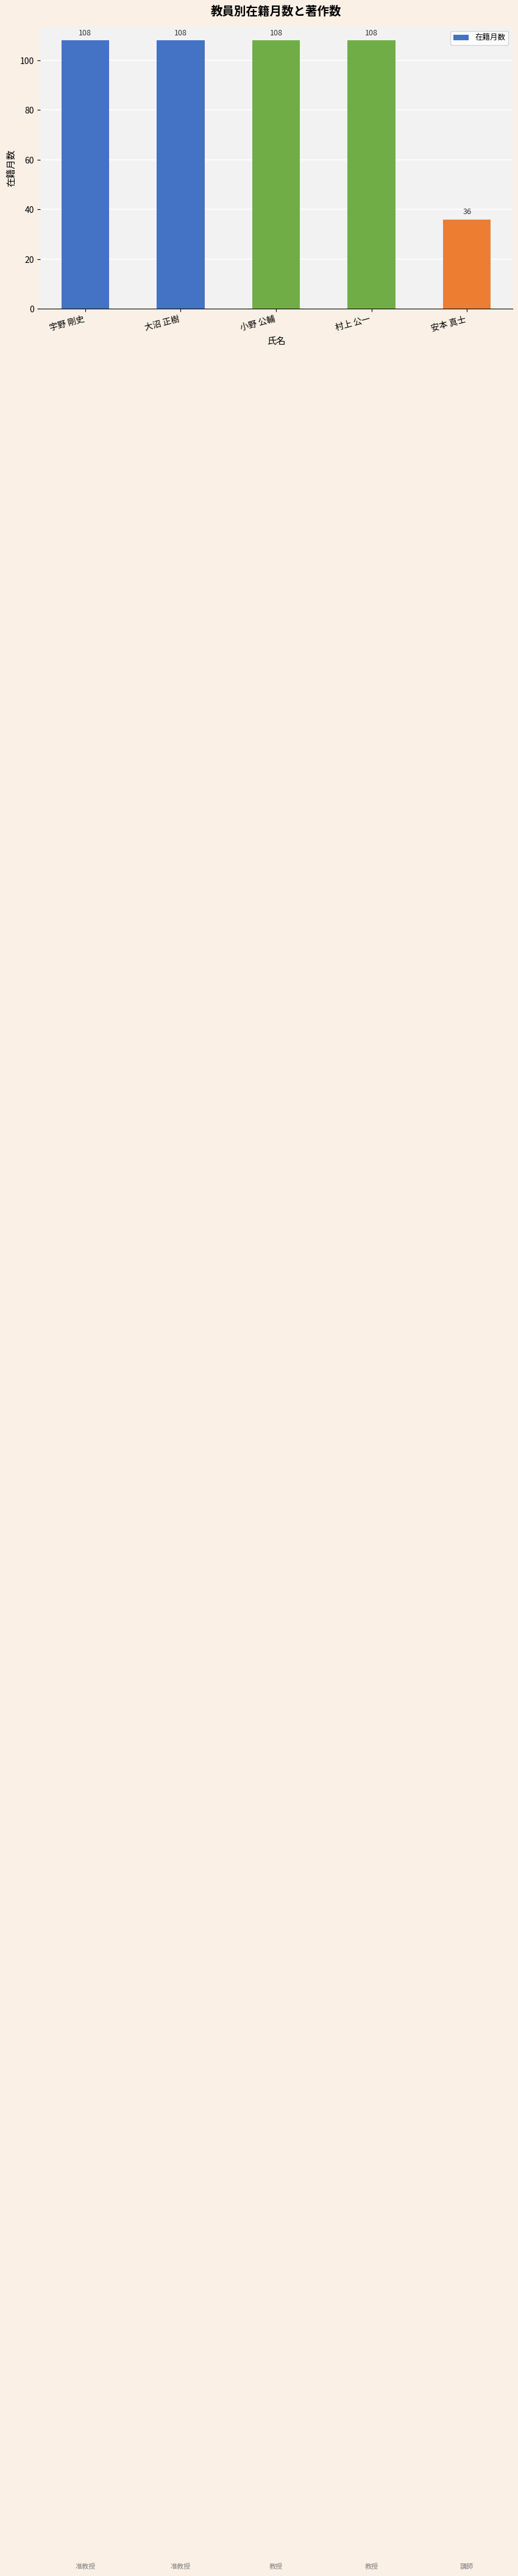

The value at 大沼 正樹 is 71. True or false?

False